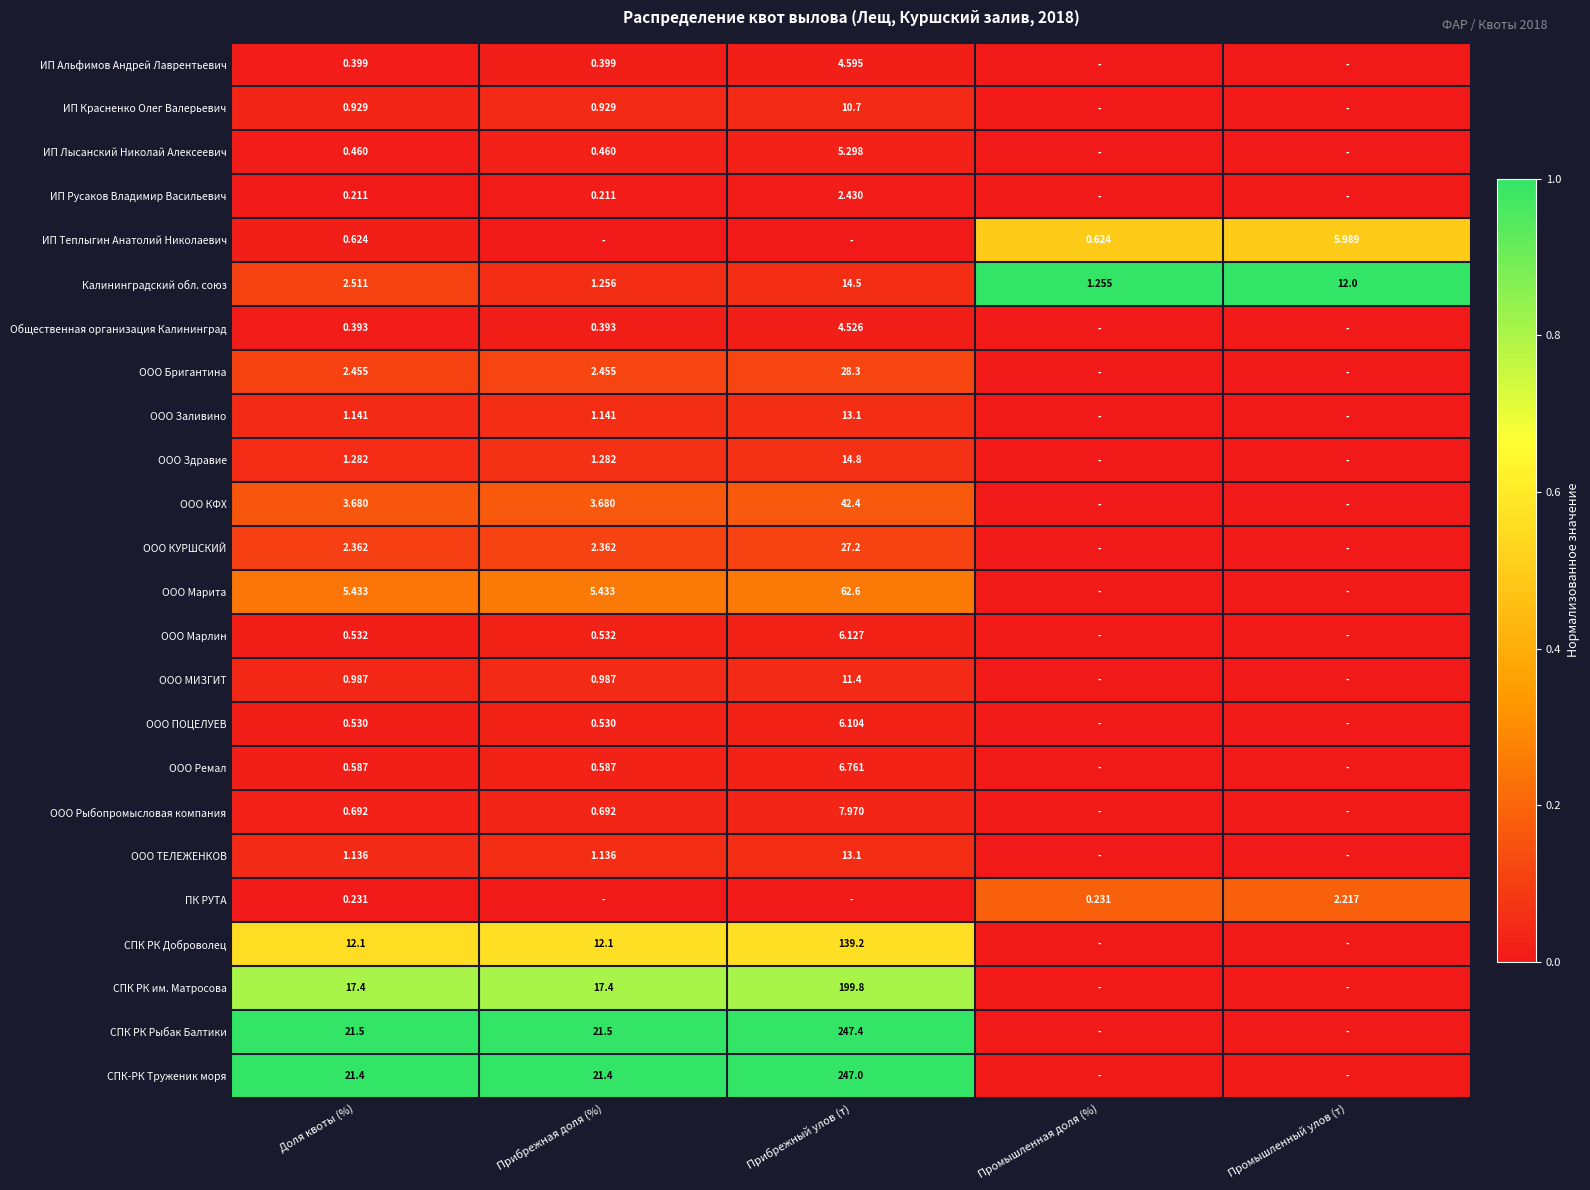

At which category does the chart reach its peak across all series?

Промышленная доля (%)